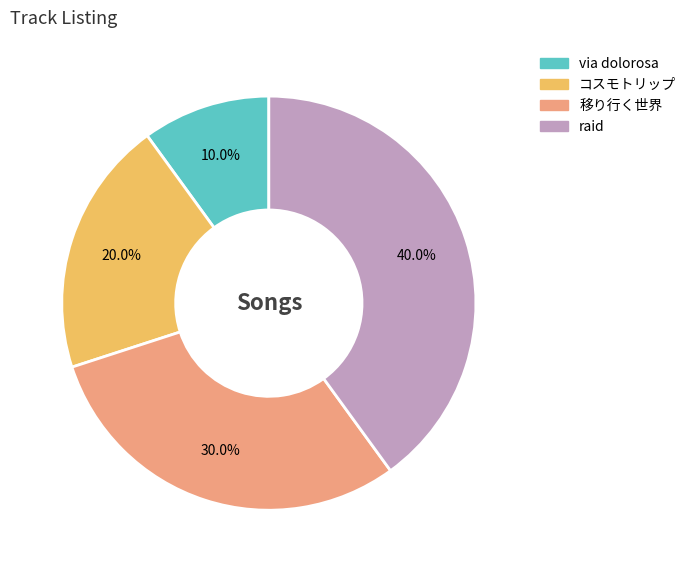

Count the number of slices in the pie.

4